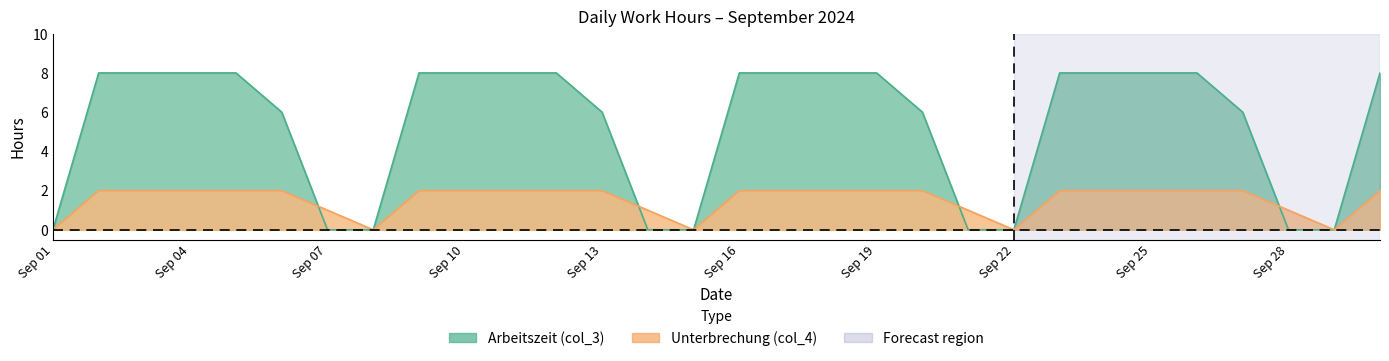

Is the value of col_3 at 10 greater than the value of col_4 at 17?

Yes